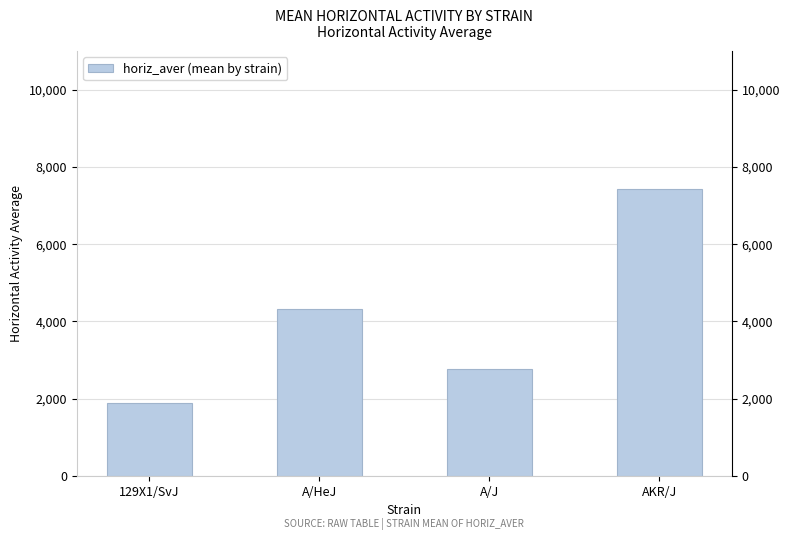

What is the average value?

4104.4